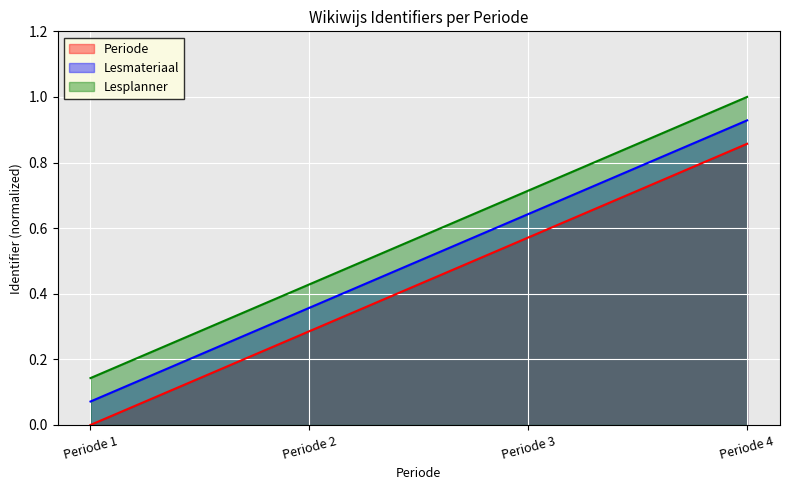

Which label corresponds to the smallest value in the chart?

Periode 1